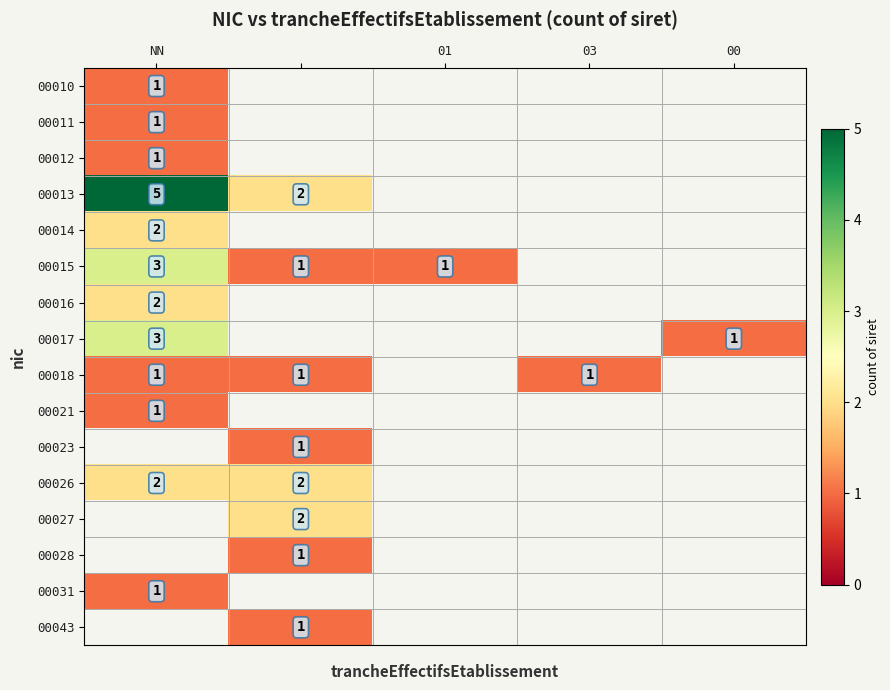

Is the value of 00016 at NN greater than the value of 00017 at NN?

No